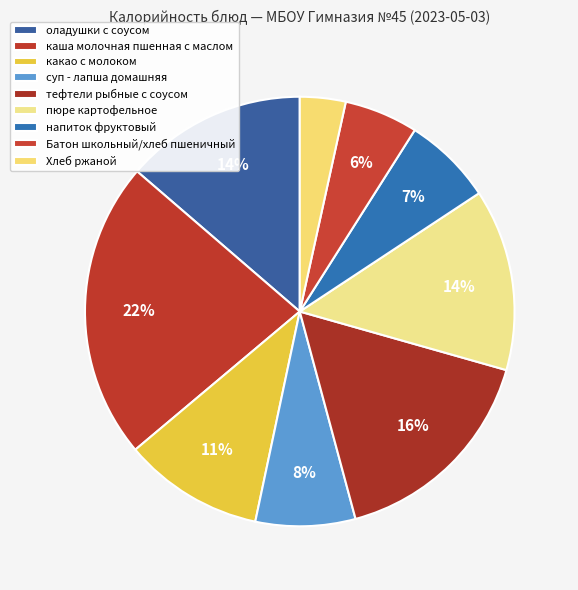

Which has a higher value, пюре картофельное or суп - лапша домашняя?

пюре картофельное